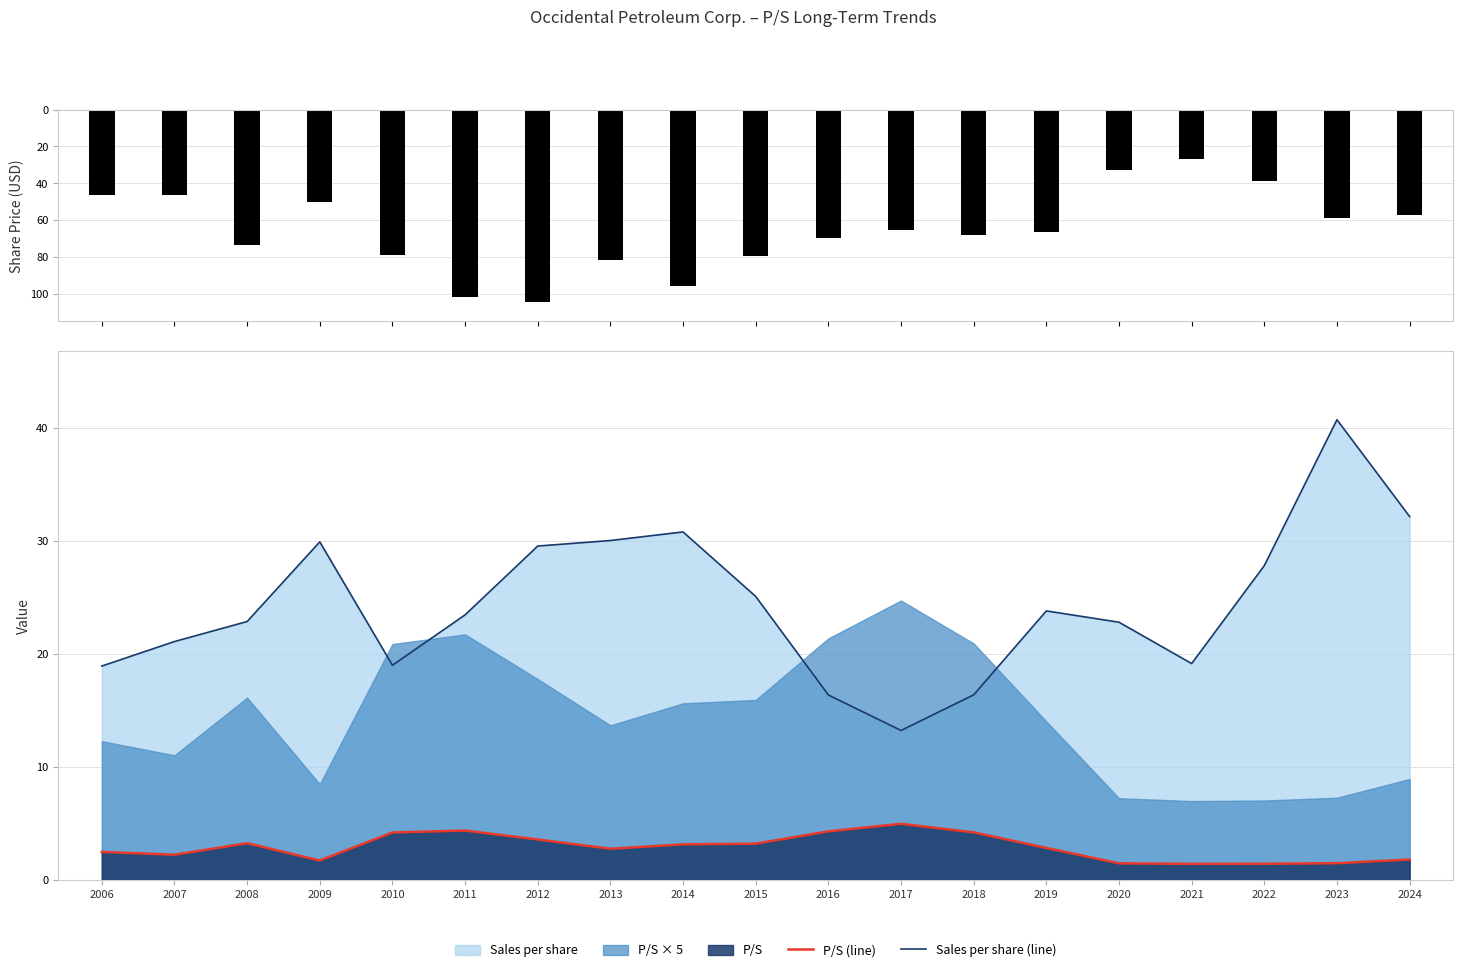

At which label is Sales per share (line) closest to 26?

2015